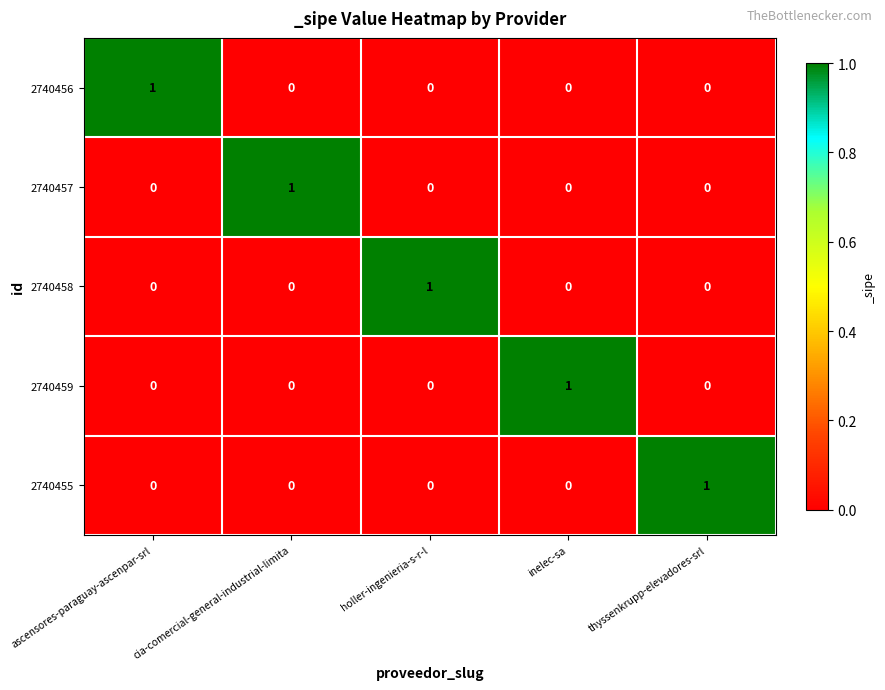

Is it true that 2740455 equals 0 at ascensores-paraguay-ascenpar-srl?

True